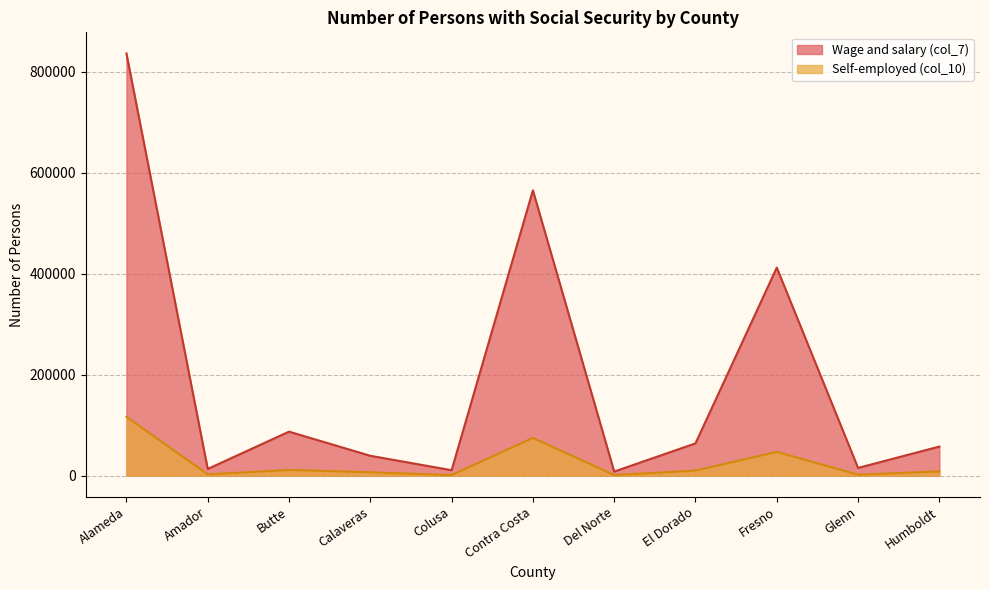

What is the smallest value displayed?

1063